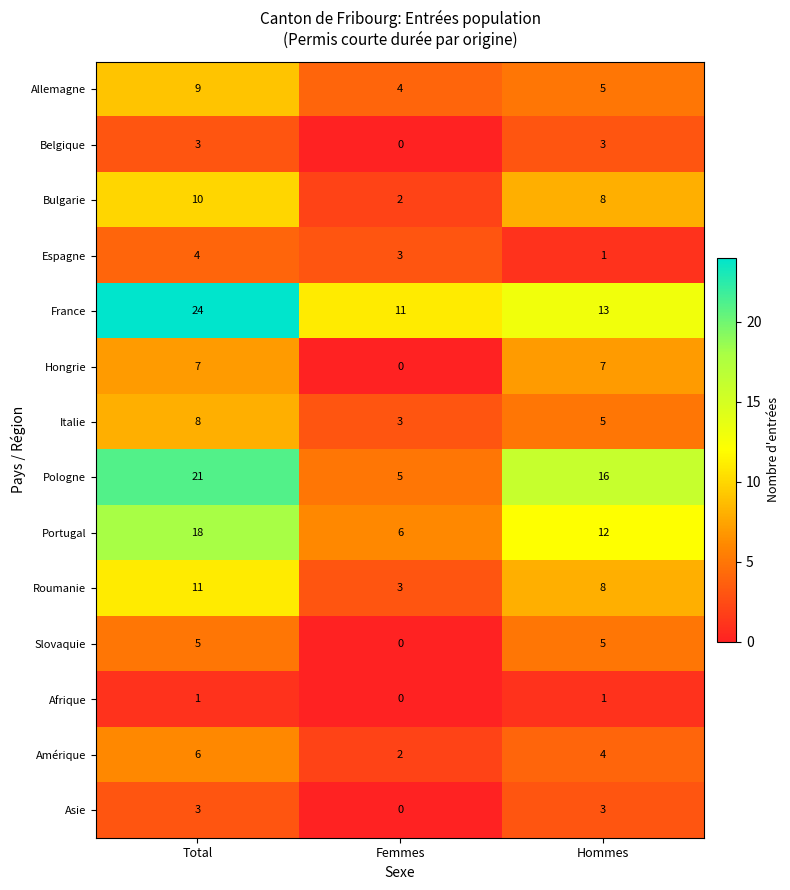

What is the difference between the Pologne values at Hommes and Femmes?

11